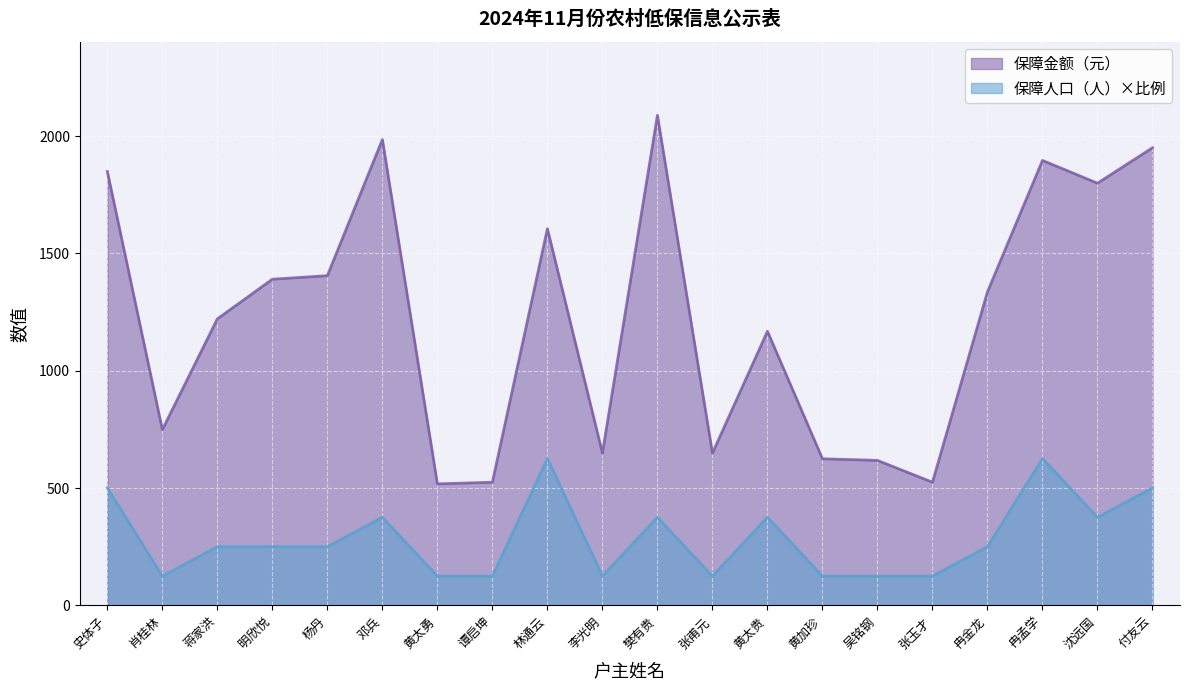

What is the difference between the 保障人口（人） values at 明欣悦 and 林通云?

375.8